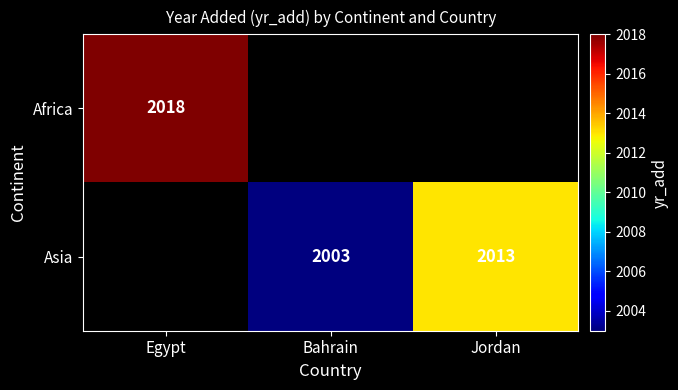

True or false: Asia has a value of 847 at Jordan.

False